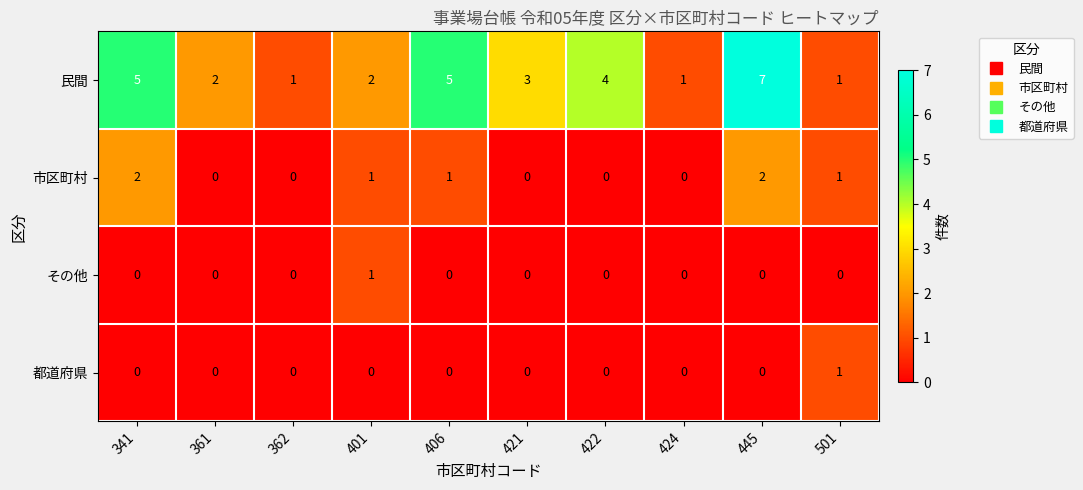

The 都道府県 series shows 1 at 406. True or false?

False